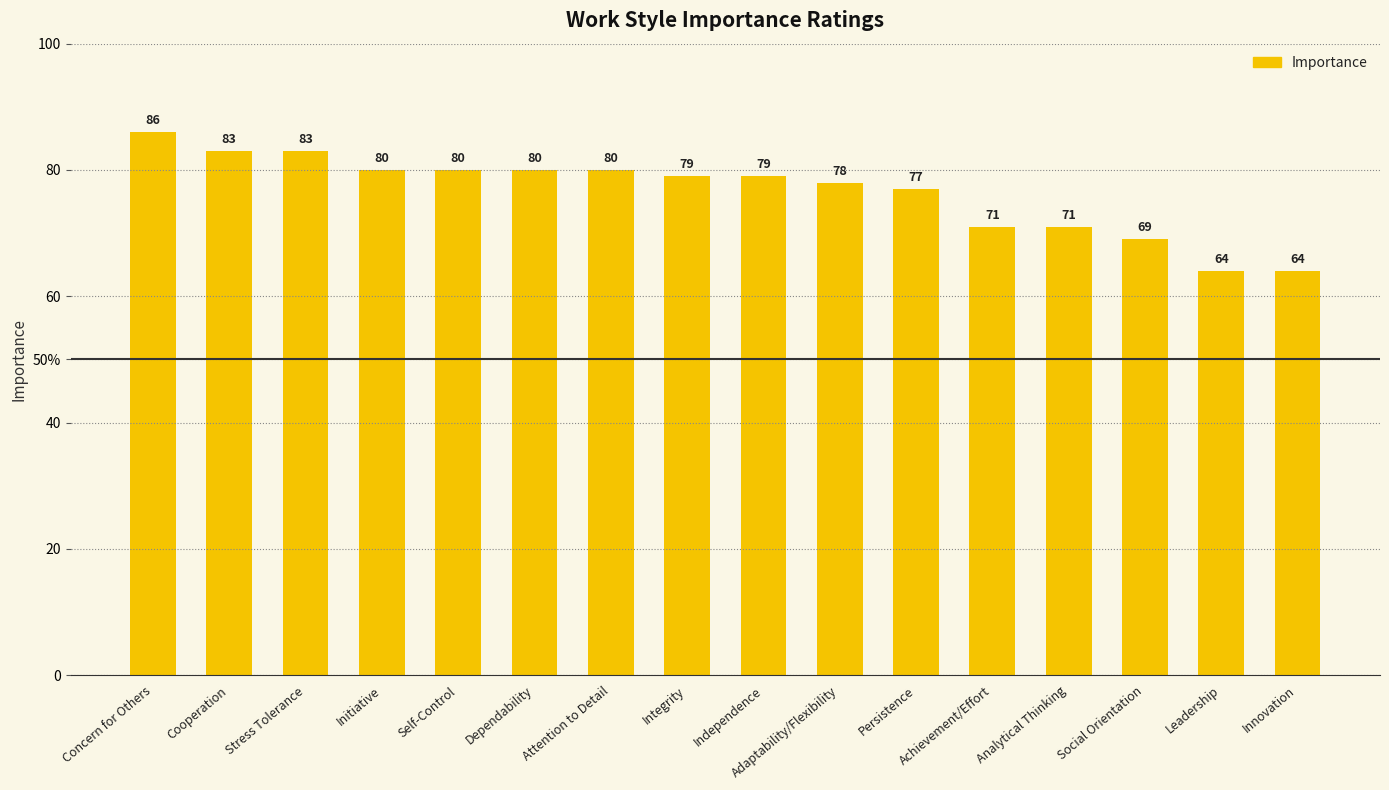

List the labels in order of value, smallest first.

Leadership, Innovation, Social Orientation, Achievement/Effort, Analytical Thinking, Persistence, Adaptability/Flexibility, Integrity, Independence, Initiative, Self-Control, Dependability, Attention to Detail, Cooperation, Stress Tolerance, Concern for Others